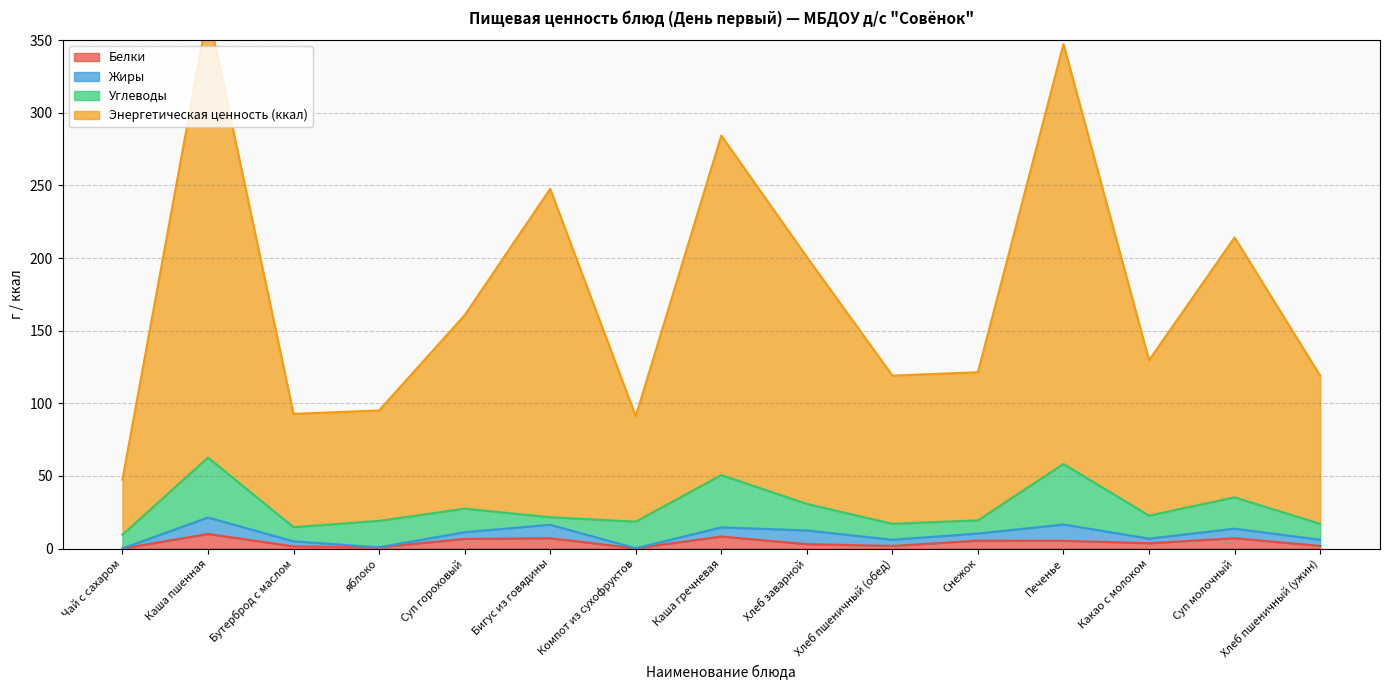

What is the sum of all Белки values?

63.4